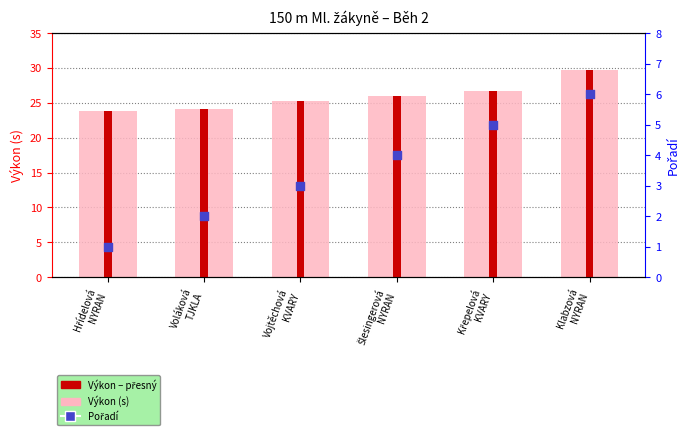

Which series contains the highest Y value?

Výkon (s)